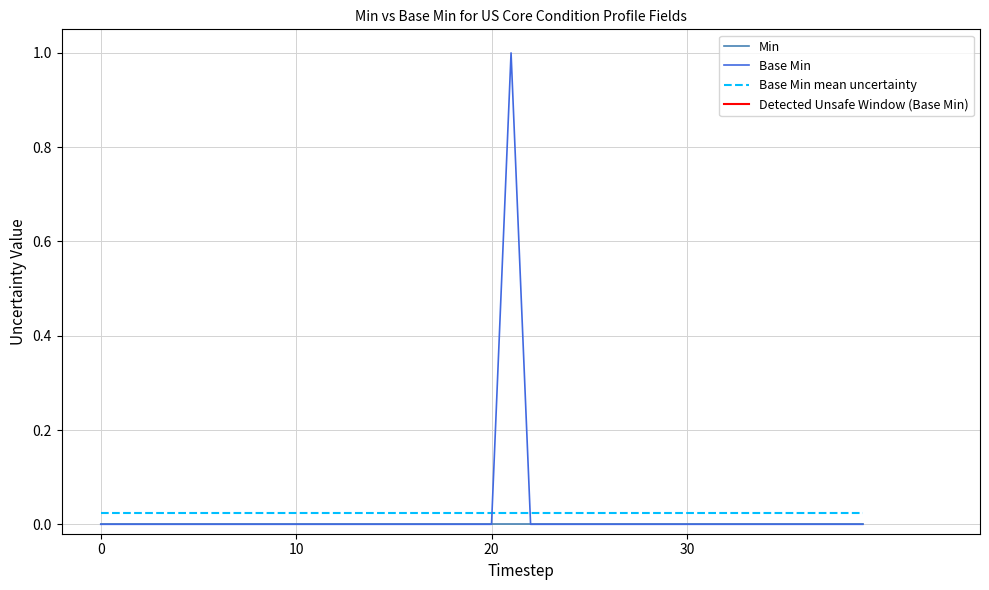

Which series has the largest range (max minus min)?

Base Min